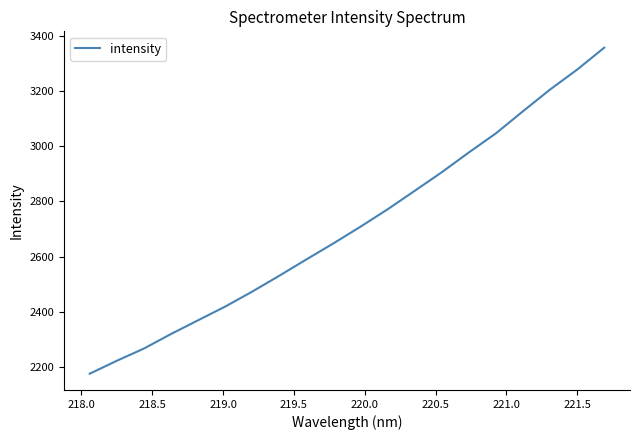

What is the difference between the maximum and minimum values?

1182.0